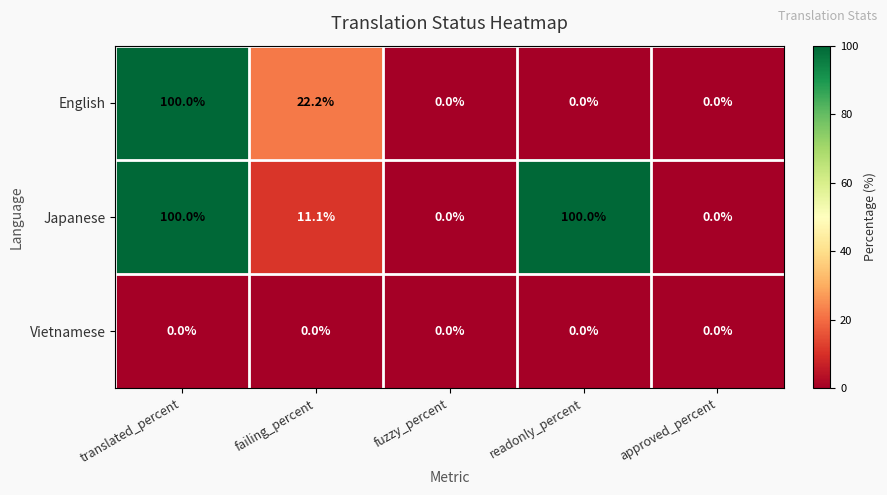

Rank the series by their average value, from lowest to highest.

Vietnamese, English, Japanese